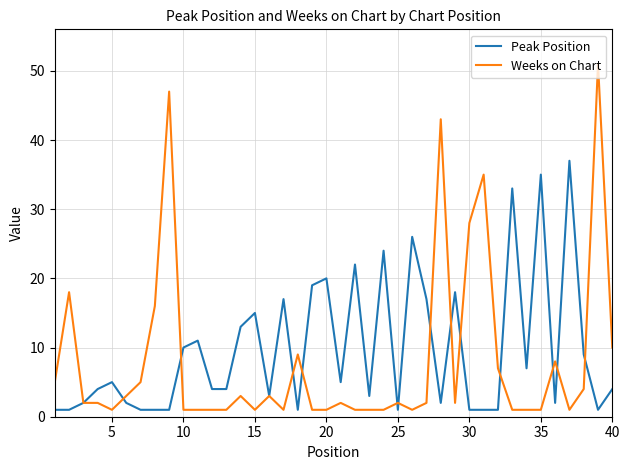

Which series has the largest range (max minus min)?

Weeks on Chart